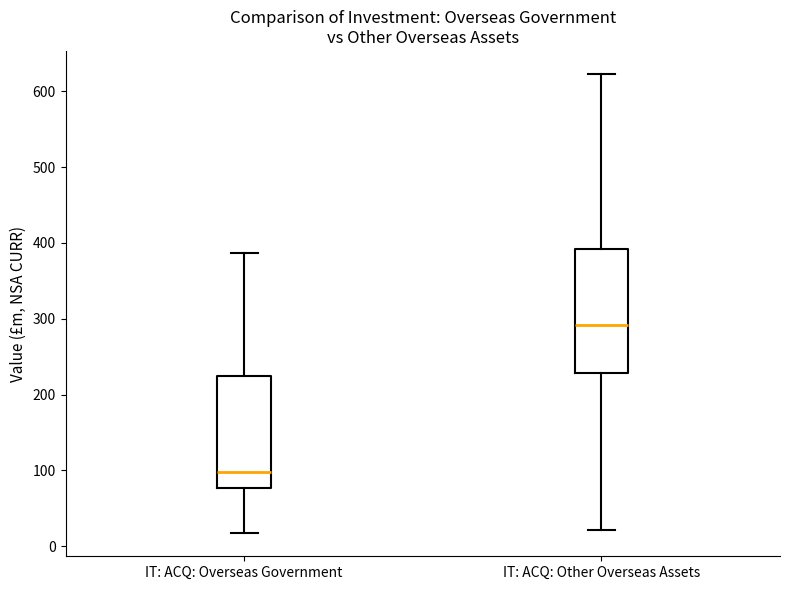

Which box's median line is the highest?

IT: ACQ: Other Overseas Assets